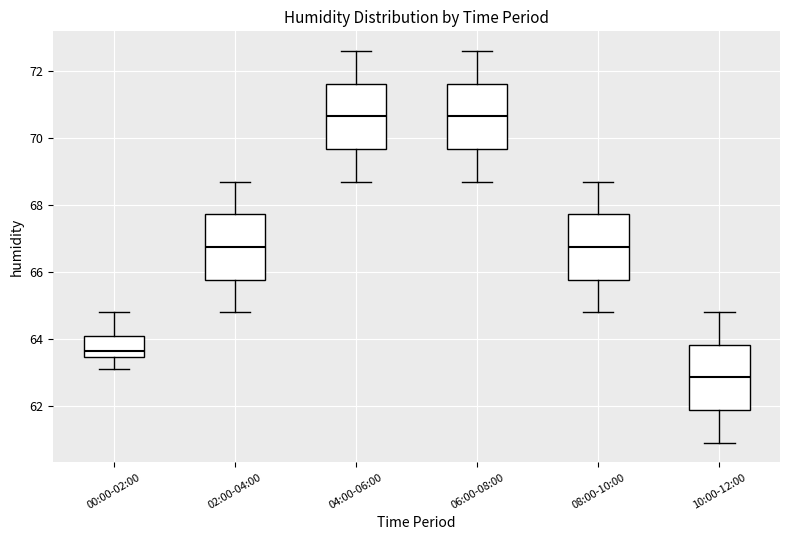

Where does the upper whisker of the box for 10:00-12:00 end on the y-axis? The values are not printed on the chart, so give them approximately, as read against the axis.

64.8